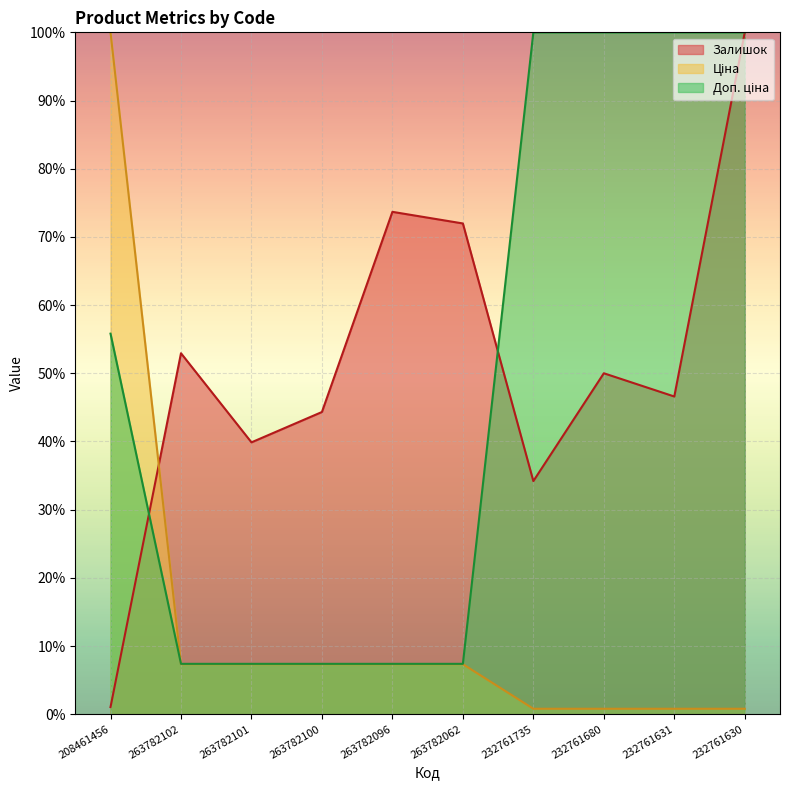

What is the total value across all series at 263782102?

67.7